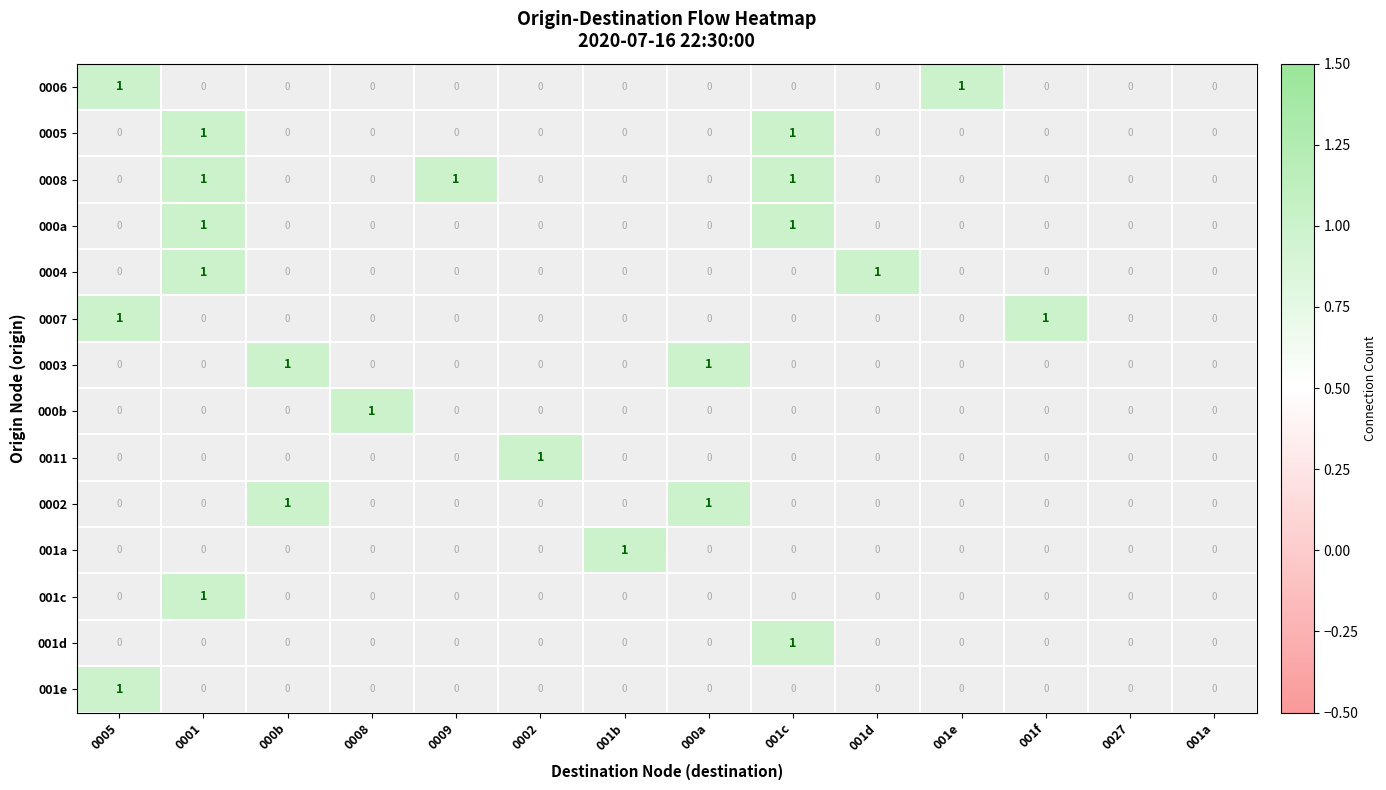

What is the maximum value shown in the chart?

1